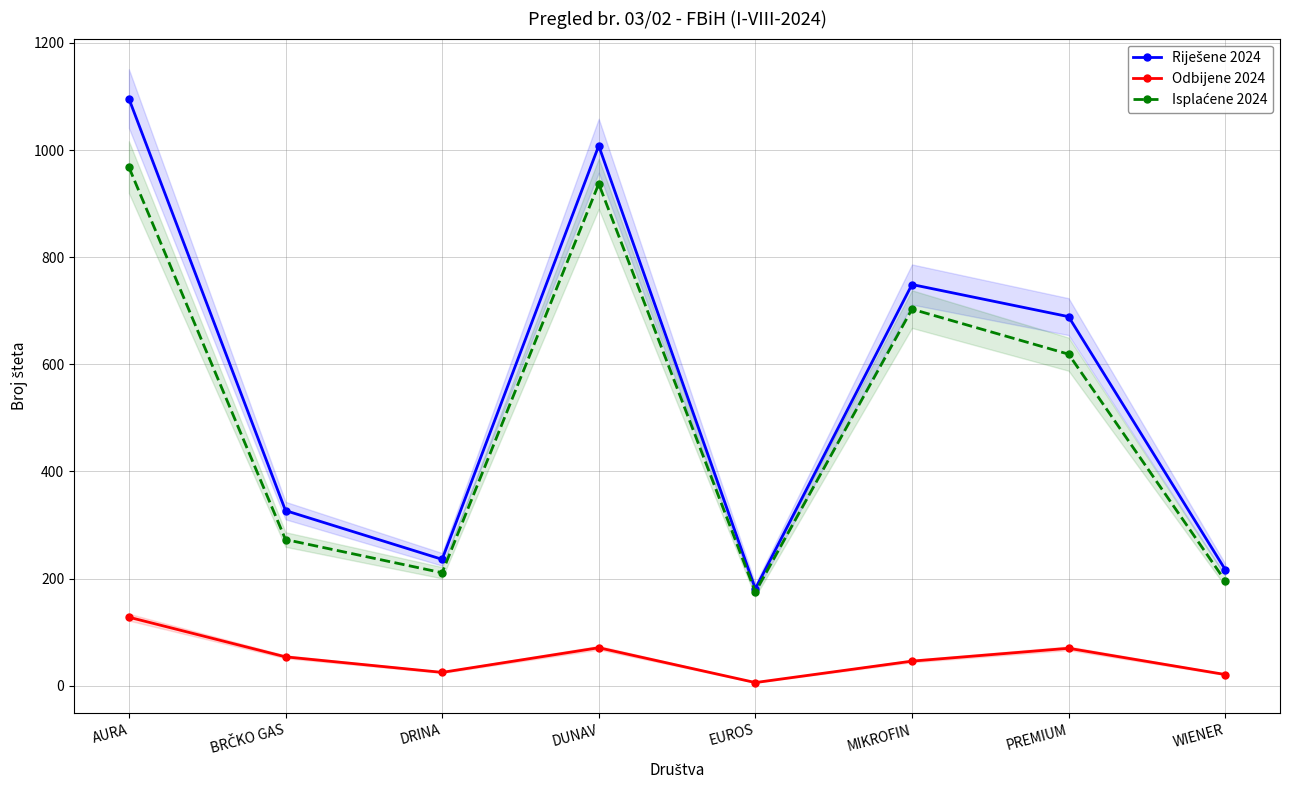

The Odbijene 2024 series shows 128 at AURA. True or false?

True